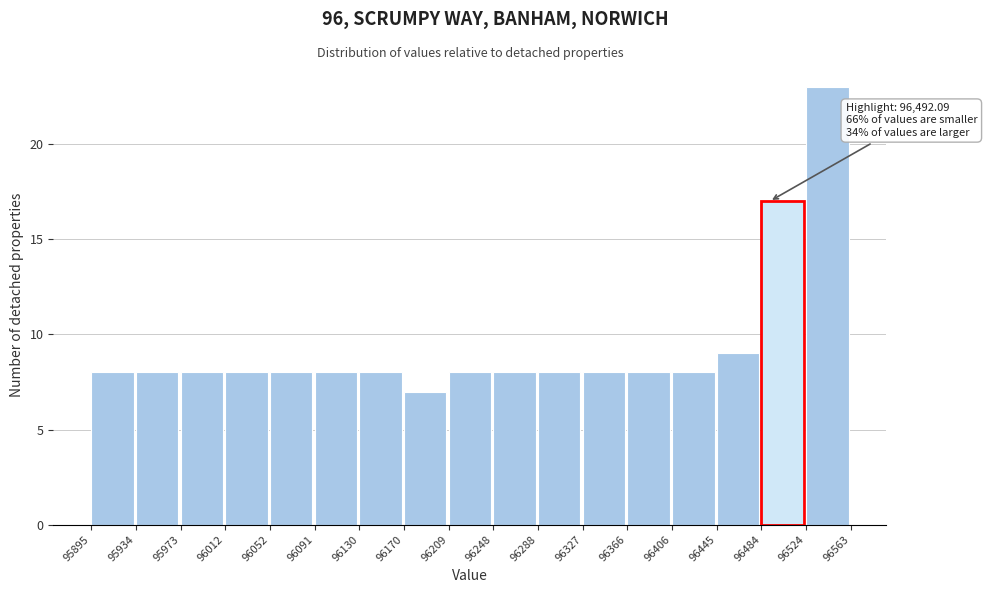

Over which range of the x-axis is the bar tallest?

96524 to 96563